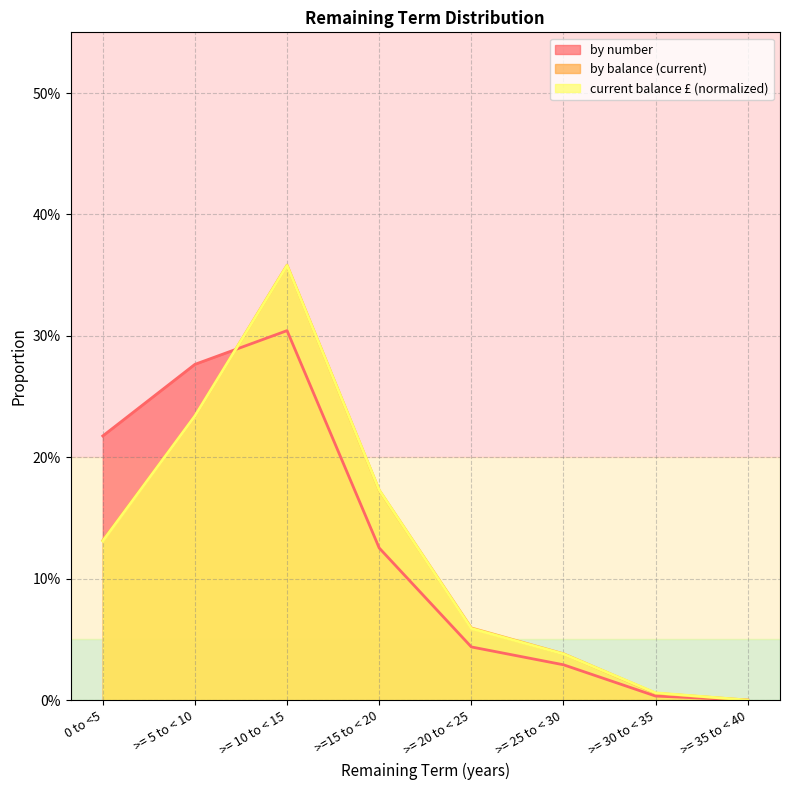

Between >= 35 to < 40 and >= 30 to < 35, which is larger?

>= 30 to < 35